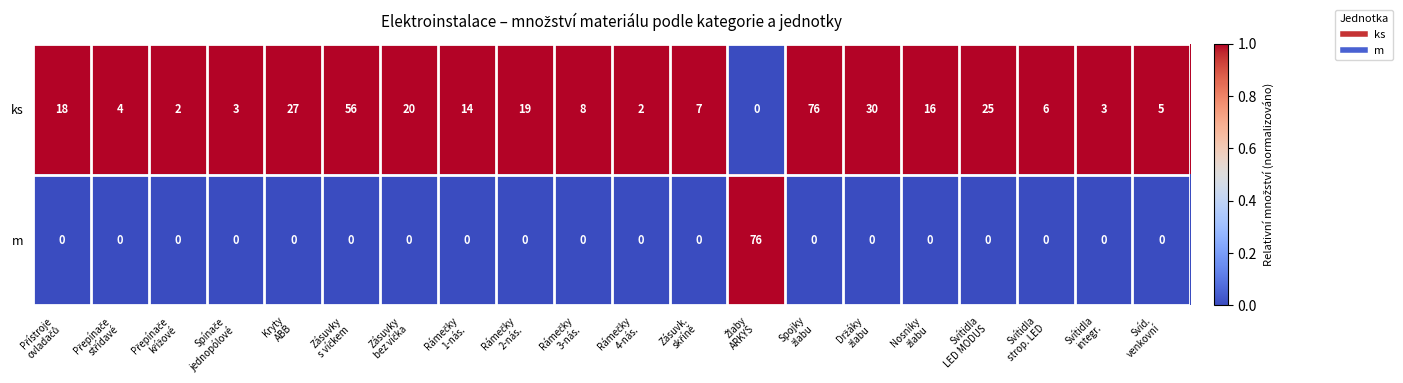

List the series in order of their overall mean, lowest first.

m, ks